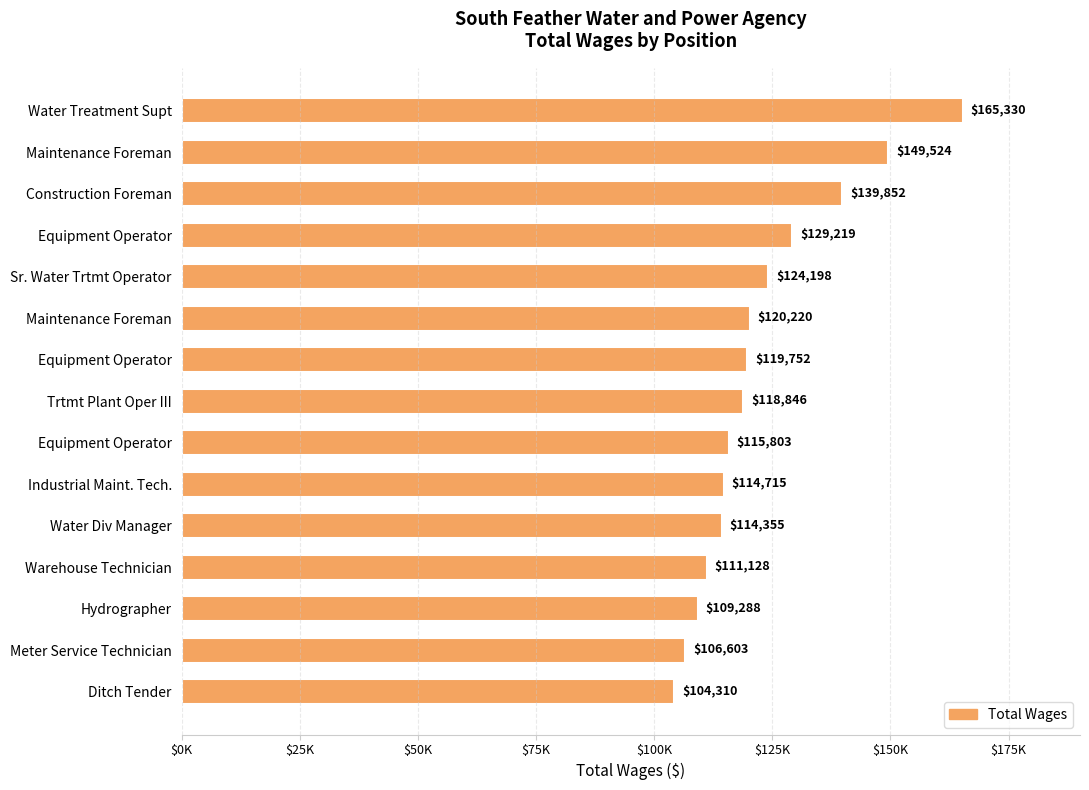

What is the greatest value displayed?

165330